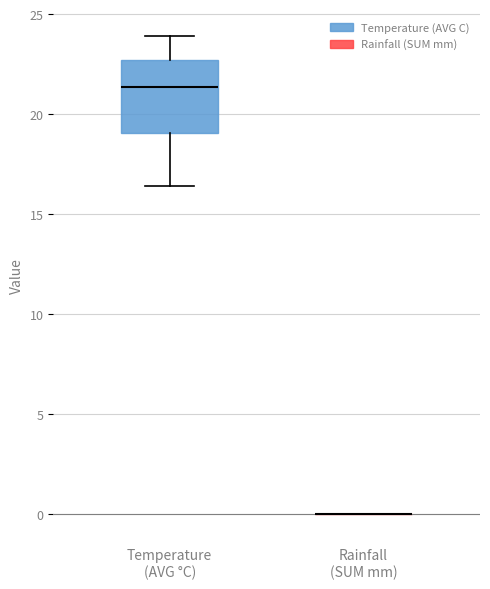

Which box is the tallest, from its lower edge to its upper edge?

Temperature (AVG °C)